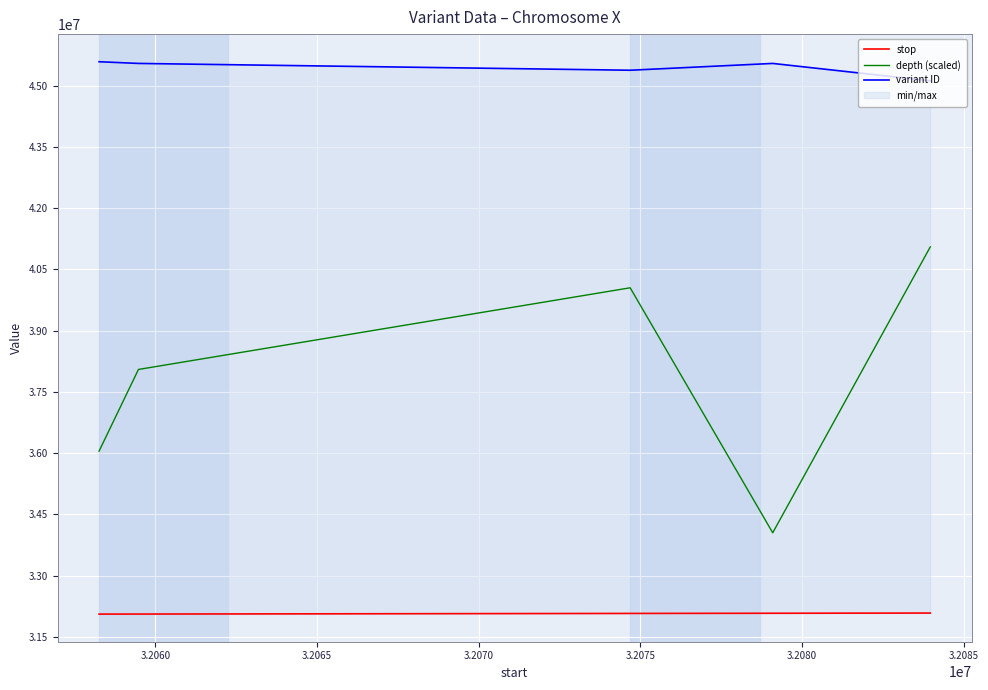

What is the maximum value for depth (scaled)?

41050000